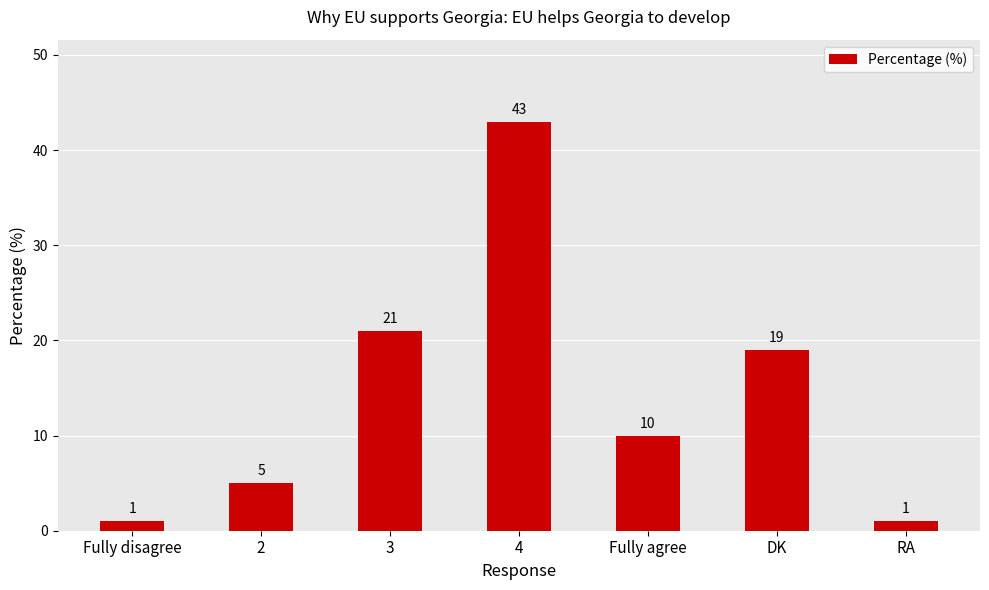

What is the difference between the maximum and minimum values?

42